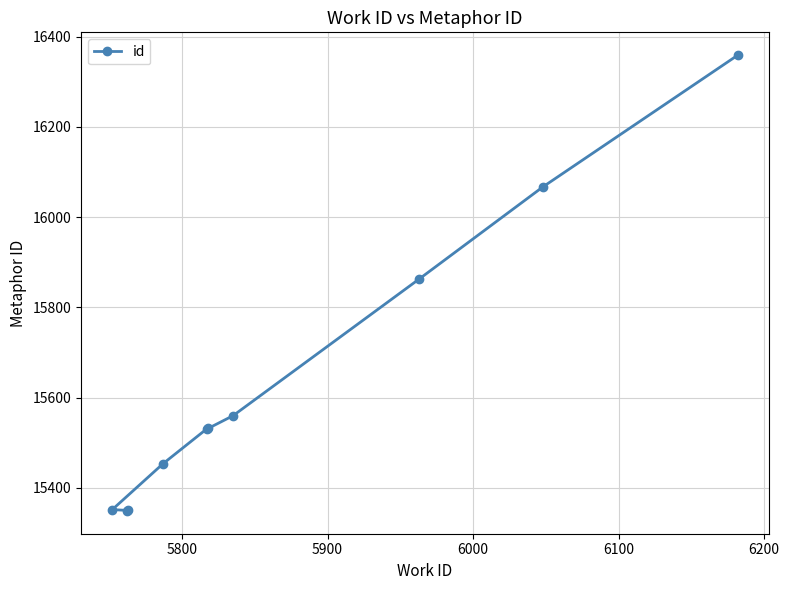

What is the smallest value displayed?

15349